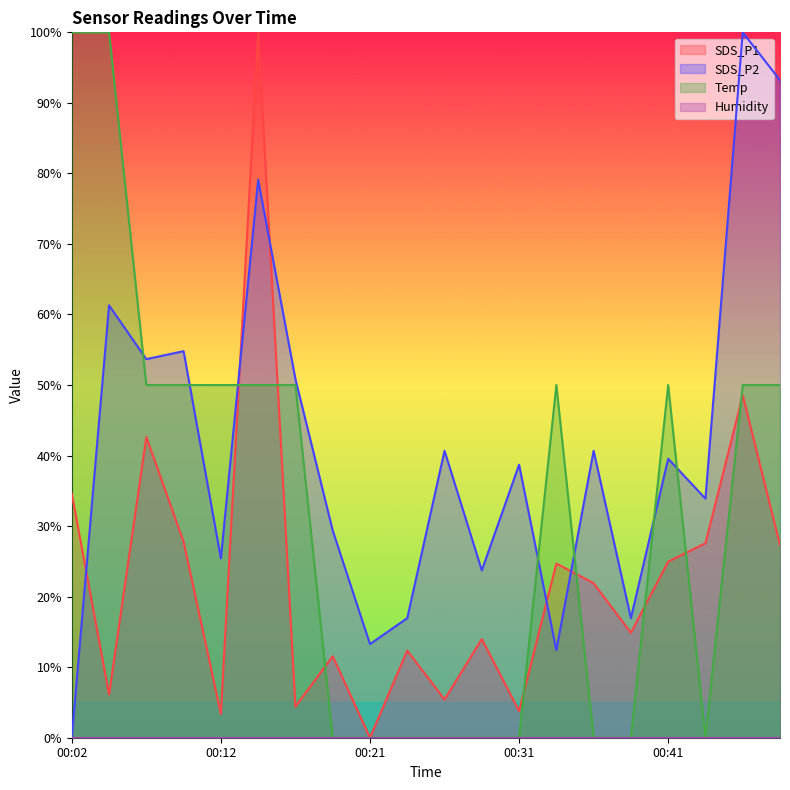

The Temp series shows 30.0 at 00:12. True or false?

False